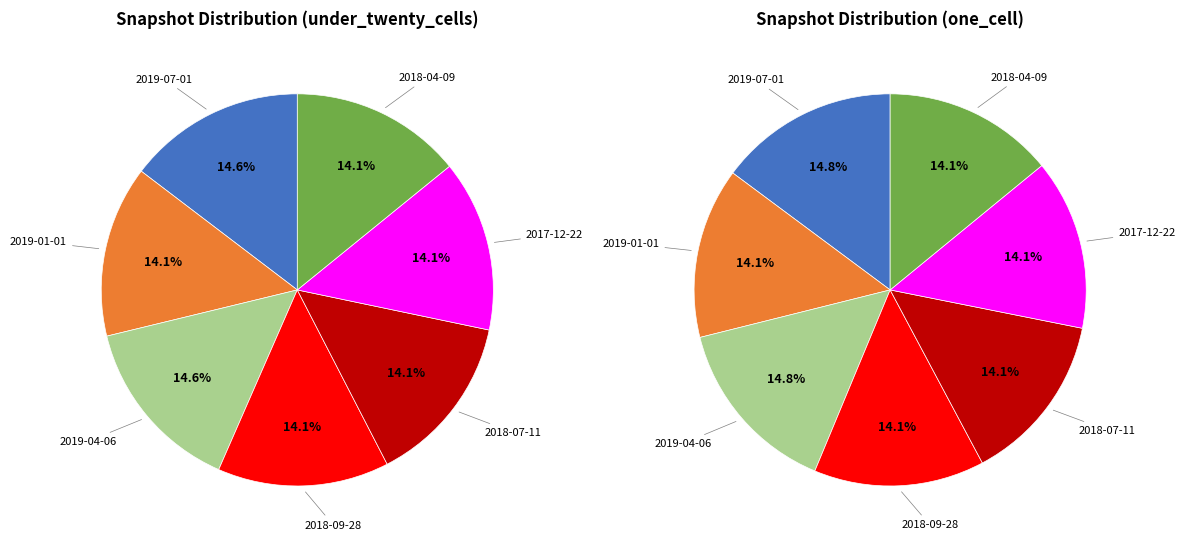

What portion of the pie excludes 2017-12-22?

85.9%